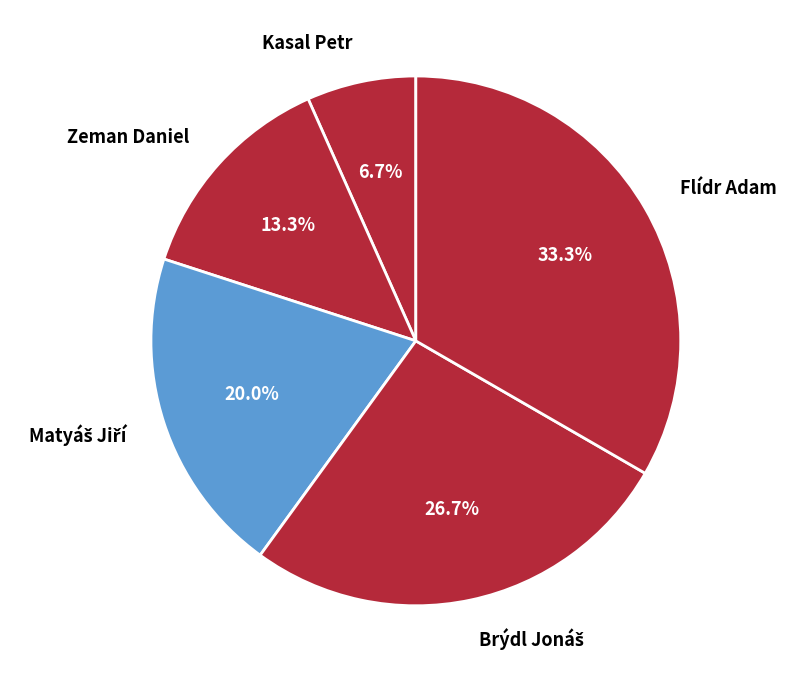

To the nearest percent, what is the difference between the largest and smallest slice percentages?

27%